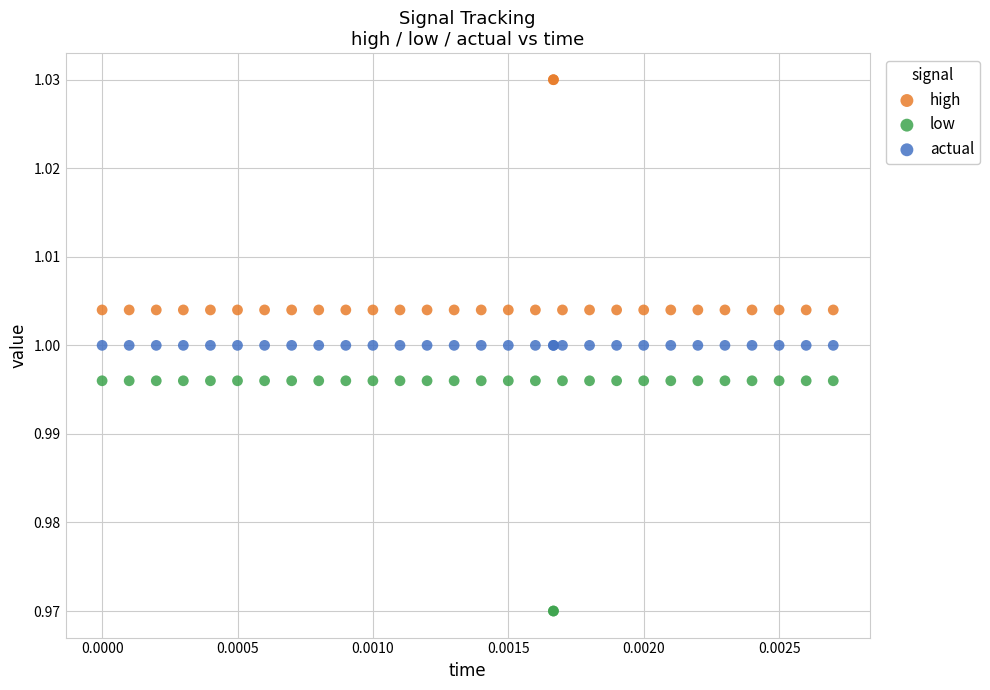

Which series contains the highest Y value?

high